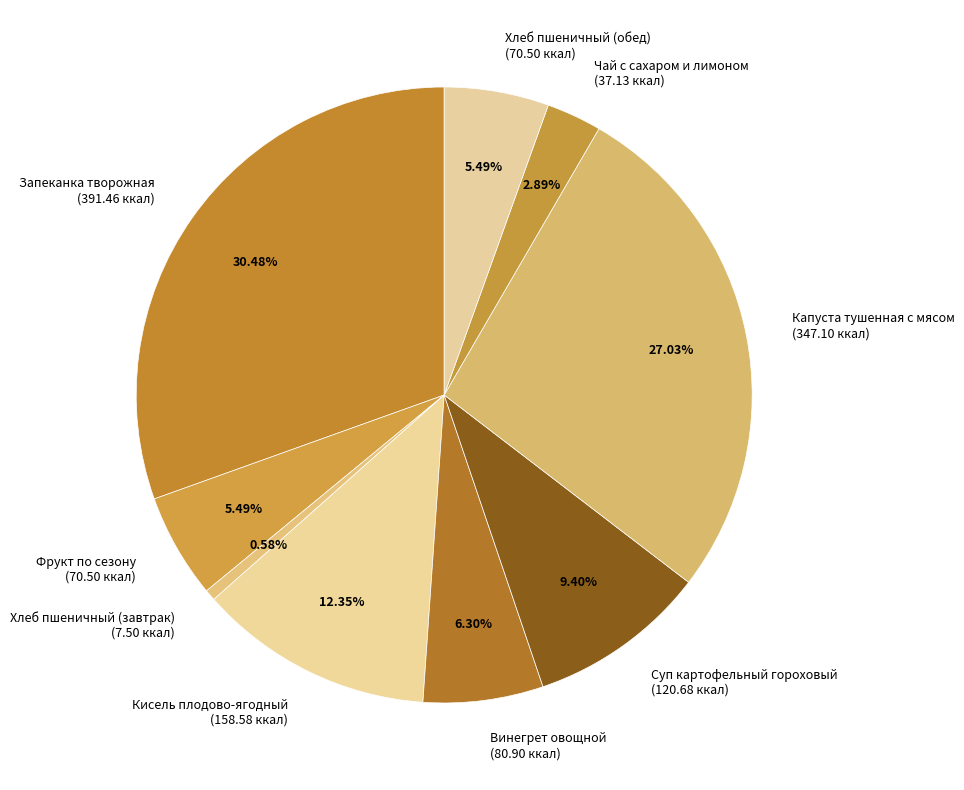

Between Хлеб пшеничный (завтрак) and Капуста тушенная с мясом, which is larger?

Капуста тушенная с мясом